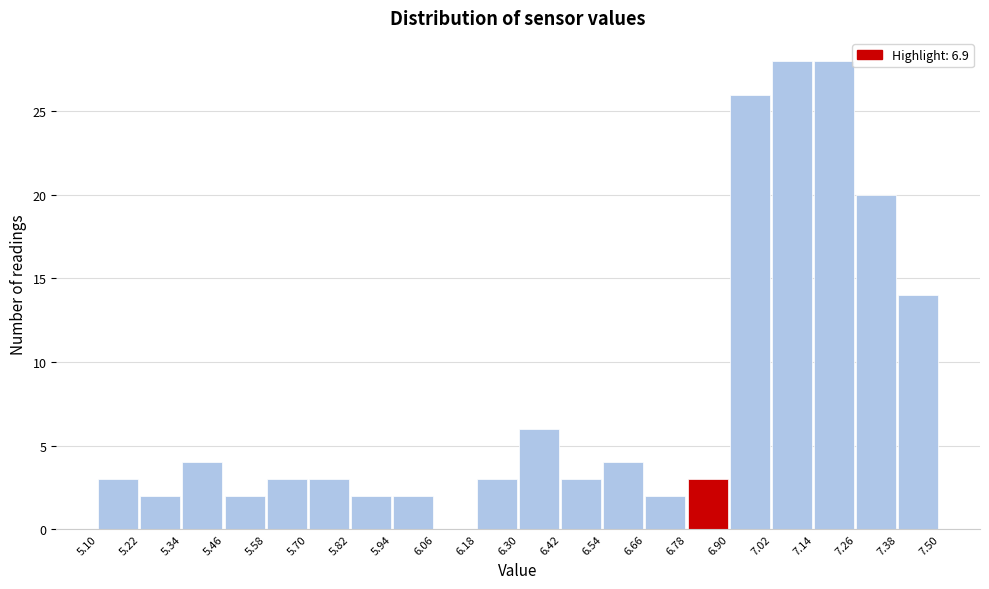

Reading left to right, list every bar in this chart as the range it spans on the x-axis followed by its height. The values are not printed on the chart, so give them approximately, as read against the axis.

5.10 to 5.22: 3
5.22 to 5.34: 2
5.34 to 5.46: 4
5.46 to 5.58: 2
5.58 to 5.70: 3
5.70 to 5.82: 3
5.82 to 5.94: 2
5.94 to 6.06: 2
6.06 to 6.18: 0
6.18 to 6.30: 3
6.30 to 6.42: 6
6.42 to 6.54: 3
6.54 to 6.66: 4
6.66 to 6.78: 2
6.78 to 6.90: 3
6.90 to 7.02: 26
7.02 to 7.14: 28
7.14 to 7.26: 28
7.26 to 7.38: 20
7.38 to 7.50: 14